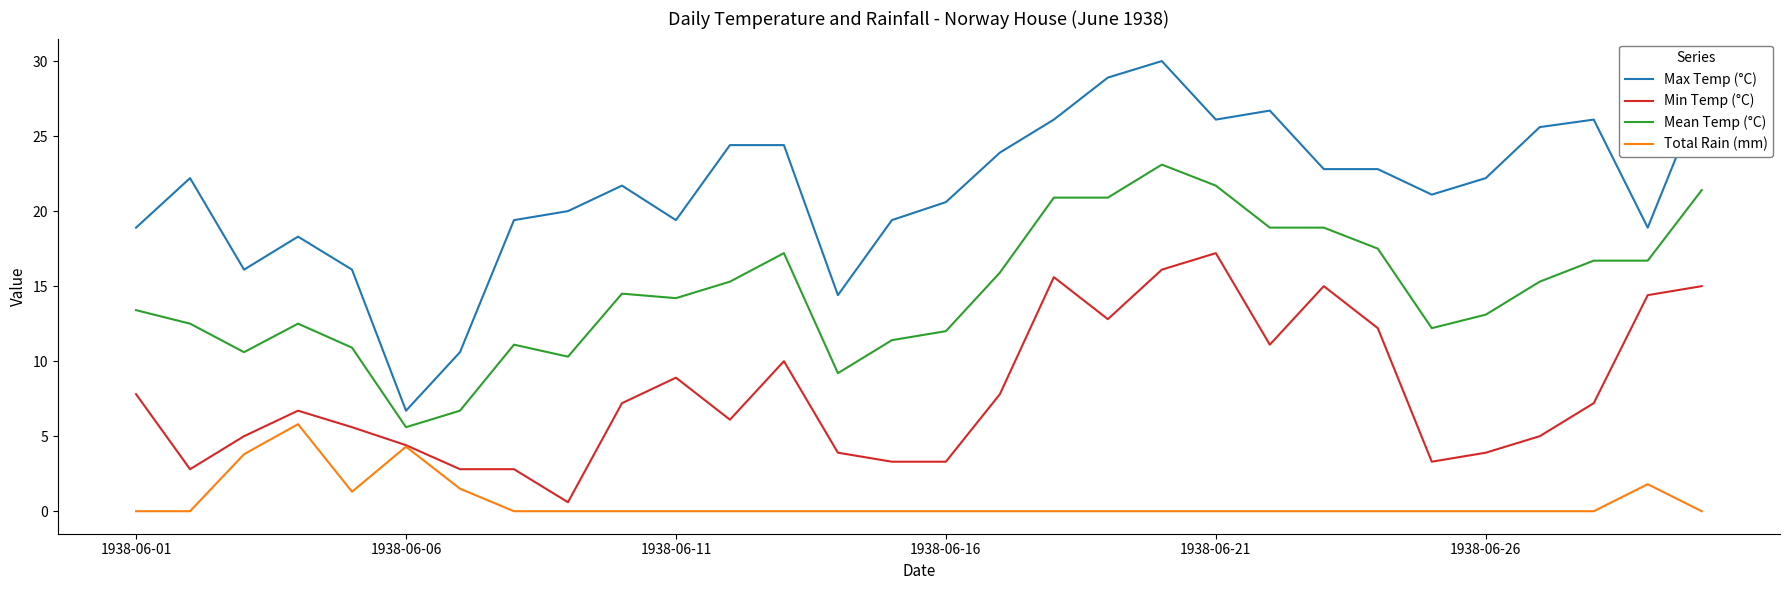

How many categories are shown in the chart?

30